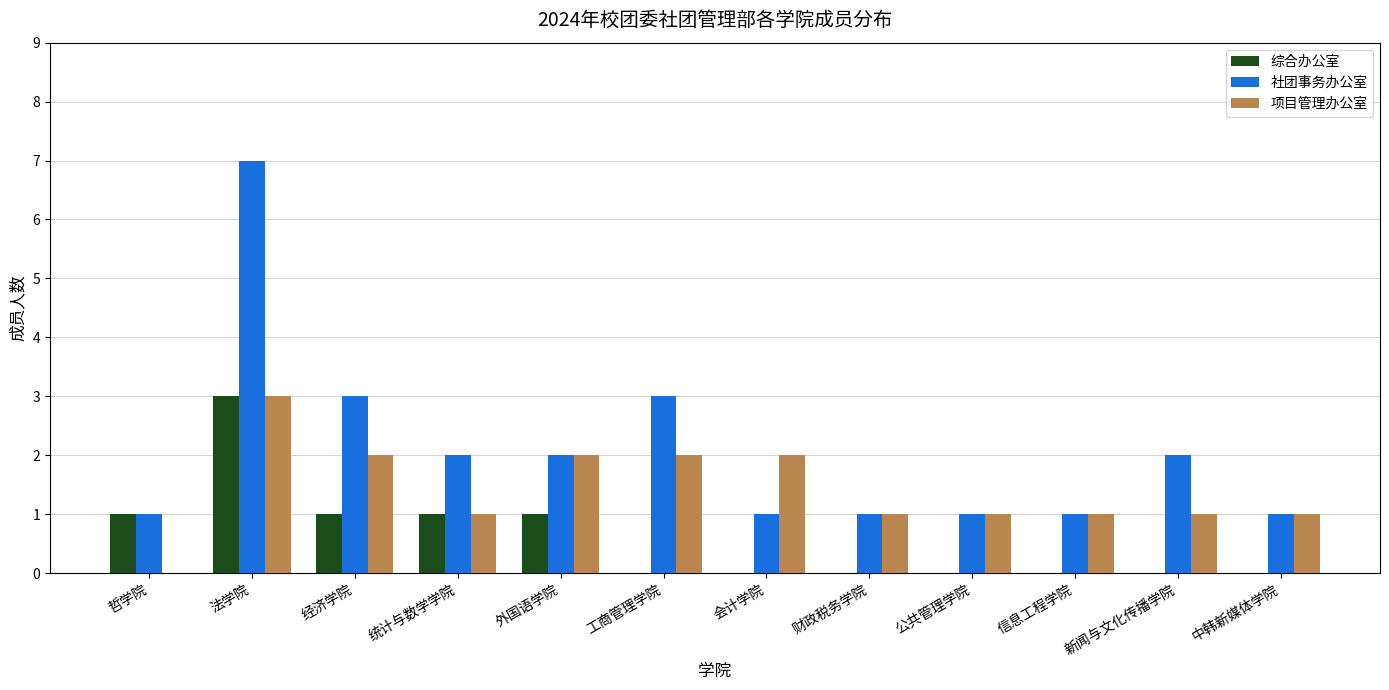

The value of 社团事务办公室 at 信息工程学院 is 1. True or false?

True